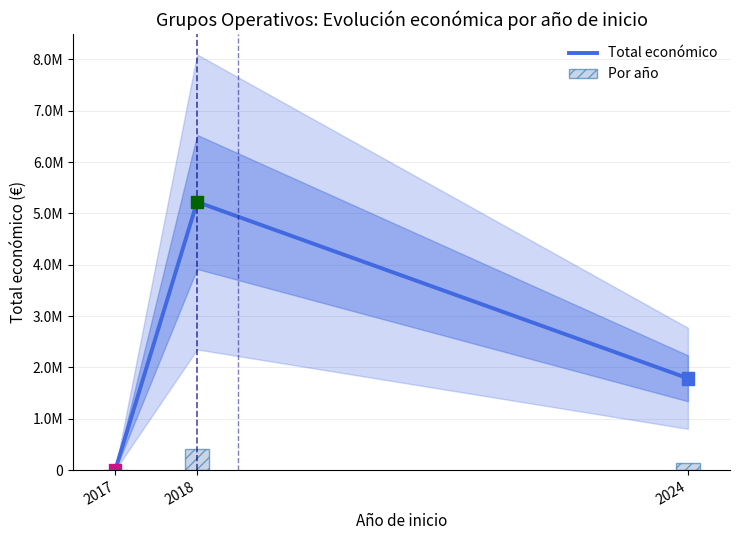

Between 2018 and 2024, which is larger?

2018